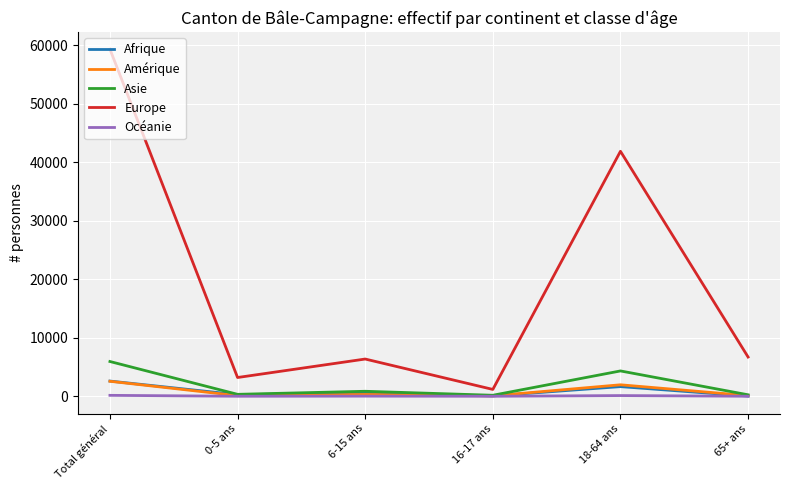

Does the chart have visible grid lines?

Yes